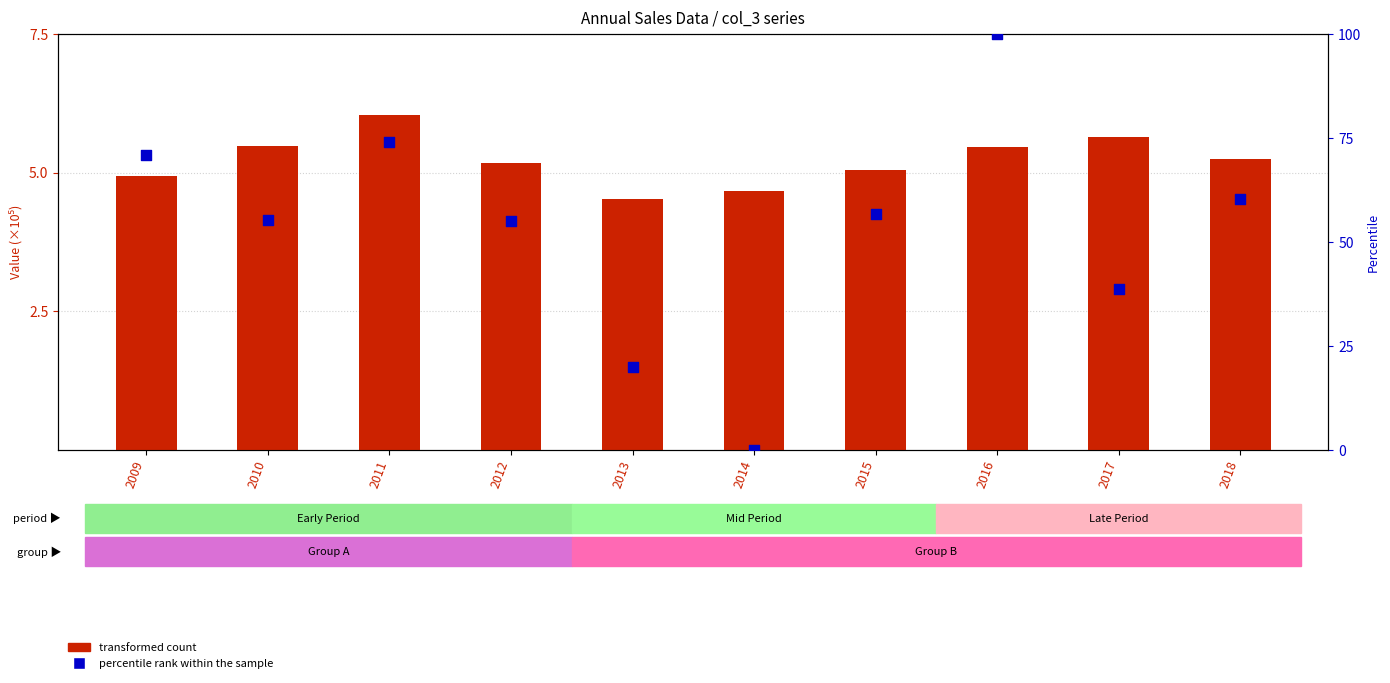

What is the total value across all series at 2017?

44.4